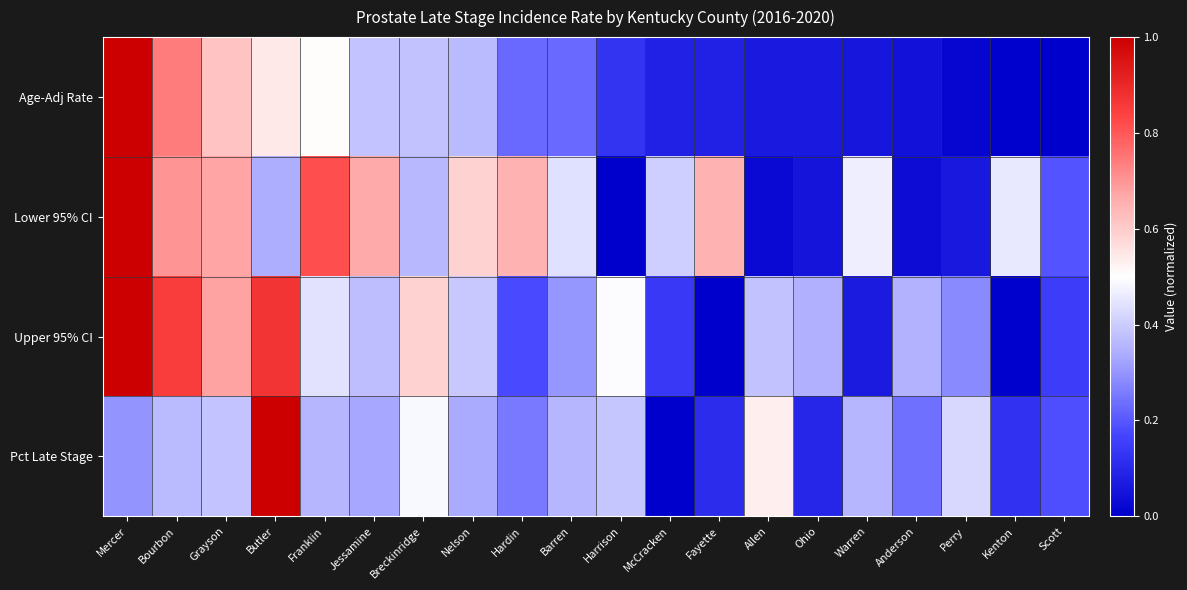

Reading right to left, transcribe all the data shown in this chart.

Age-Adj Rate: Scott=0.0	Kenton=0.0	Perry=0.0	Anderson=0.0	Warren=0.1	Ohio=0.1	Allen=0.1	Fayette=0.1	McCracken=0.1	Harrison=0.1	Barren=0.2	Hardin=0.2	Nelson=0.4	Breckinridge=0.4	Jessamine=0.4	Franklin=0.5	Butler=0.5	Grayson=0.6	Bourbon=0.7	Mercer=1.0
Lower 95% CI: Scott=0.2	Kenton=0.5	Perry=0.1	Anderson=0.0	Warren=0.5	Ohio=0.1	Allen=0.0	Fayette=0.6	McCracken=0.4	Harrison=0.0	Barren=0.4	Hardin=0.6	Nelson=0.6	Breckinridge=0.4	Jessamine=0.7	Franklin=0.8	Butler=0.3	Grayson=0.7	Bourbon=0.7	Mercer=1.0
Upper 95% CI: Scott=0.1	Kenton=0.0	Perry=0.3	Anderson=0.3	Warren=0.1	Ohio=0.3	Allen=0.4	Fayette=0.0	McCracken=0.1	Harrison=0.5	Barren=0.3	Hardin=0.2	Nelson=0.4	Breckinridge=0.6	Jessamine=0.4	Franklin=0.4	Butler=0.9	Grayson=0.7	Bourbon=0.8	Mercer=1.0
Pct Late Stage: Scott=0.2	Kenton=0.1	Perry=0.4	Anderson=0.2	Warren=0.4	Ohio=0.1	Allen=0.5	Fayette=0.1	McCracken=0.0	Harrison=0.4	Barren=0.4	Hardin=0.3	Nelson=0.3	Breckinridge=0.5	Jessamine=0.3	Franklin=0.4	Butler=1.0	Grayson=0.4	Bourbon=0.4	Mercer=0.3